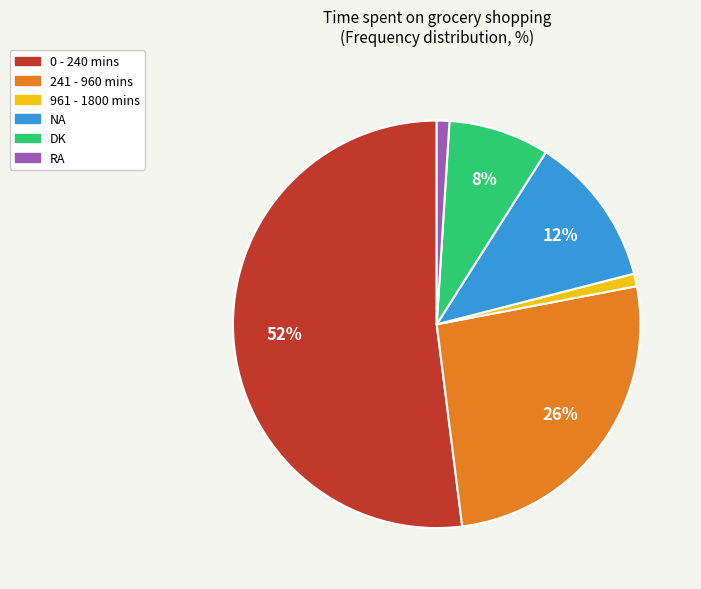

True or false: 241 - 960 mins accounts for 26% of the total.

True